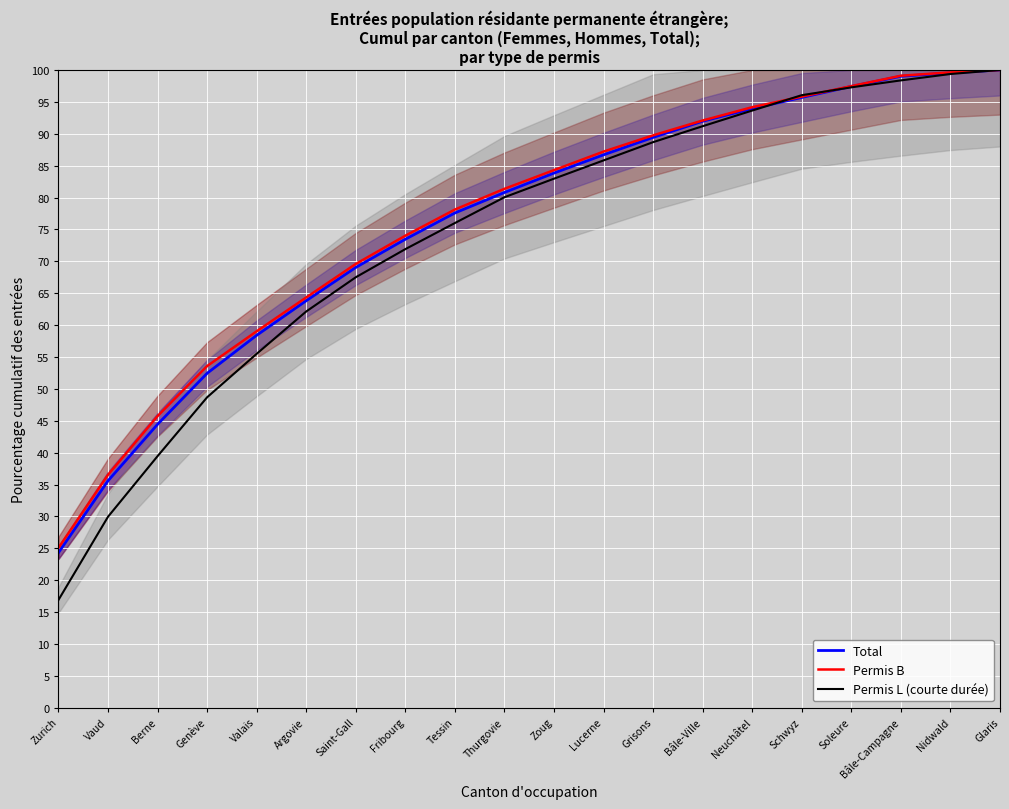

What is the difference between the Permis L (courte durée) values at Berne and Glaris?

60.5